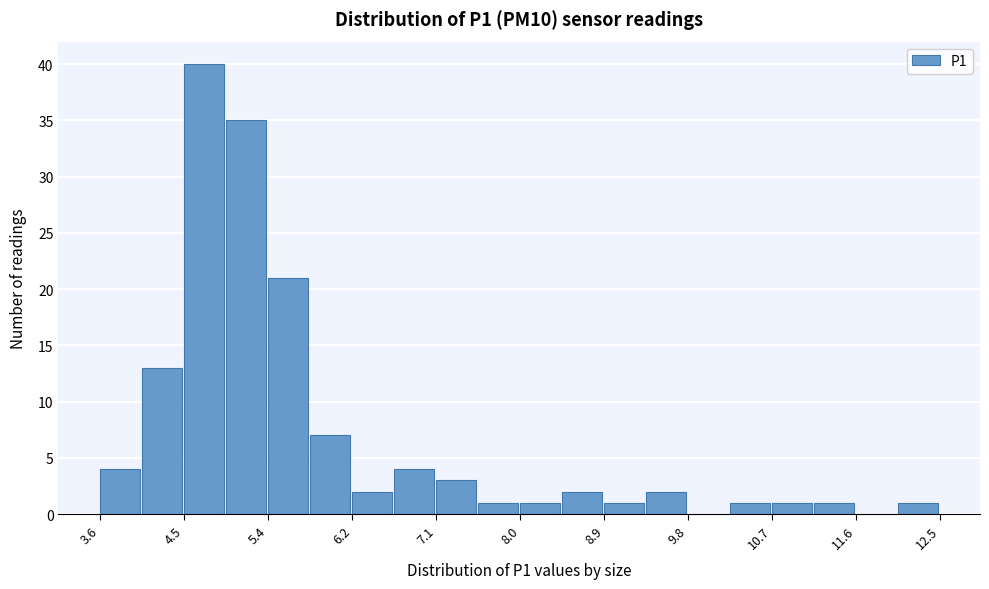

What is the height of the bar covering 4.0 to 4.5 on the x-axis? Neither the bar edges nor the heights are printed on the chart, so give them approximately, as read against the axes.

13